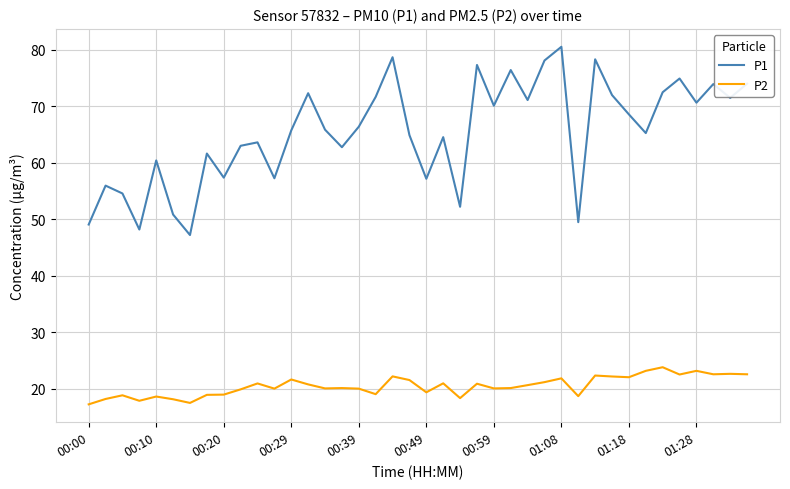

What is the minimum value for P1?

47.2